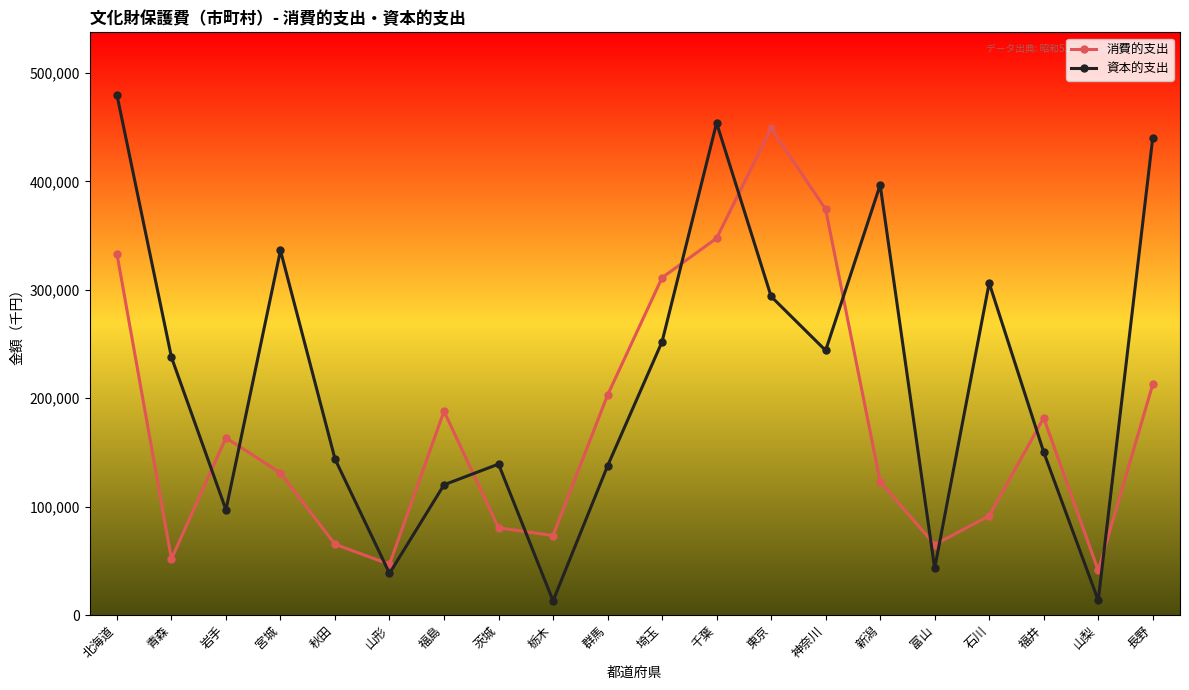

What are all the series names shown in the legend?

消費的支出, 資本的支出